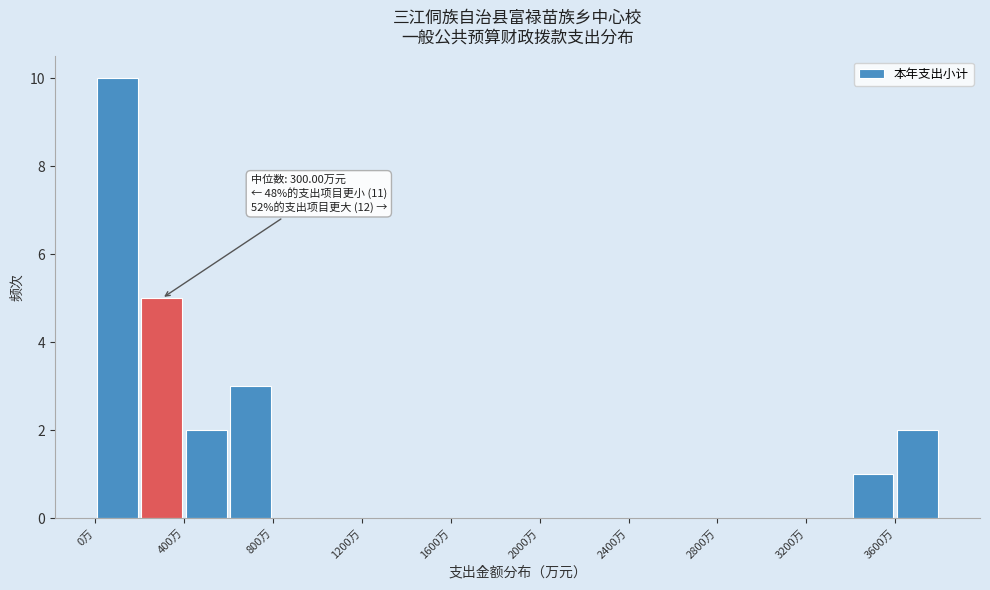

Which range on the x-axis has the tallest bar?

0 to 200